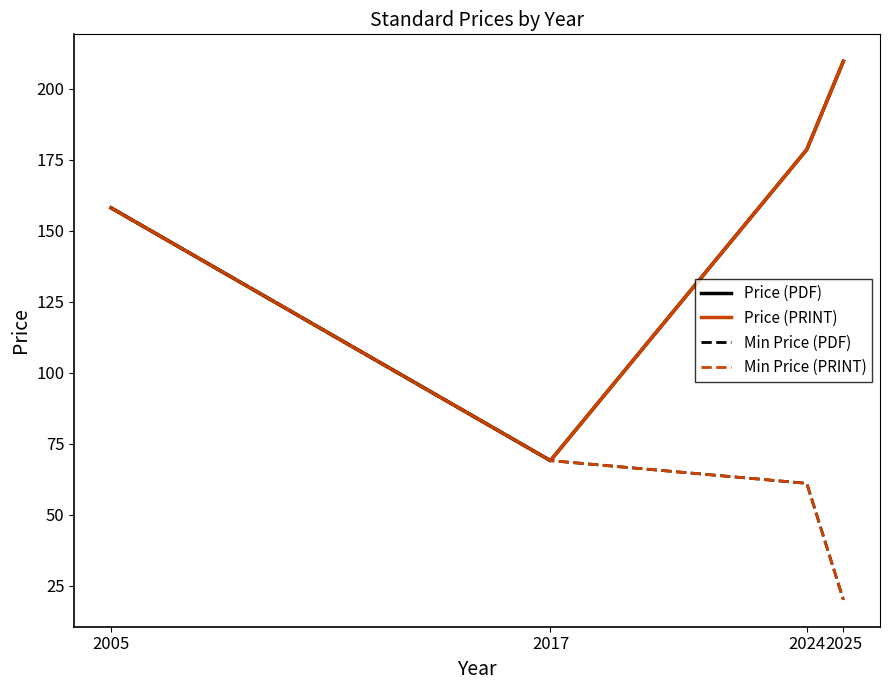

Rank the categories by Price (PRINT) value from lowest to highest.

2017, 2005, 2024, 2025